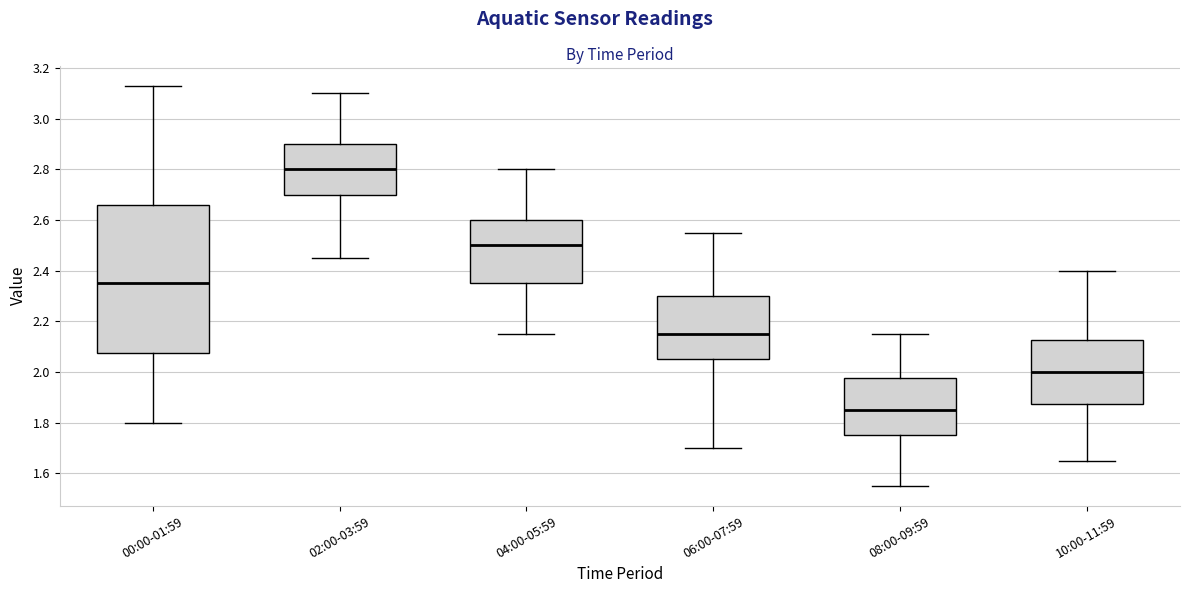

Where is the upper edge of the box for 10:00-11:59 on the y-axis? The values are not printed on the chart, so give them approximately, as read against the axis.

2.12